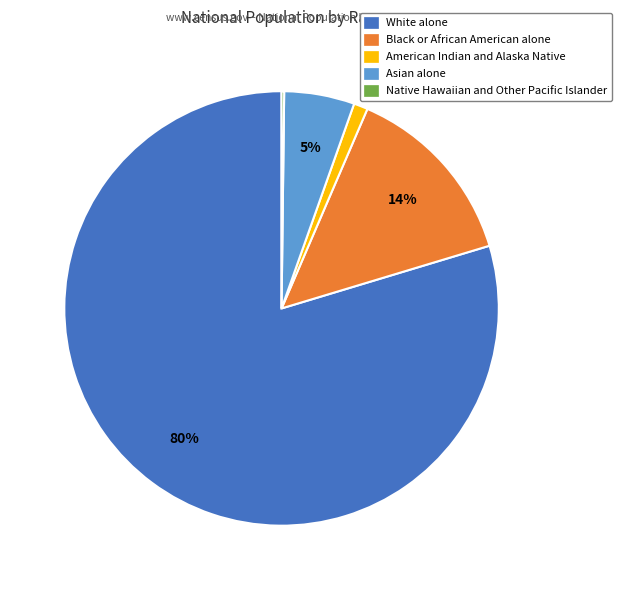

Do White alone and Asian alone together represent more than half of the pie?

Yes